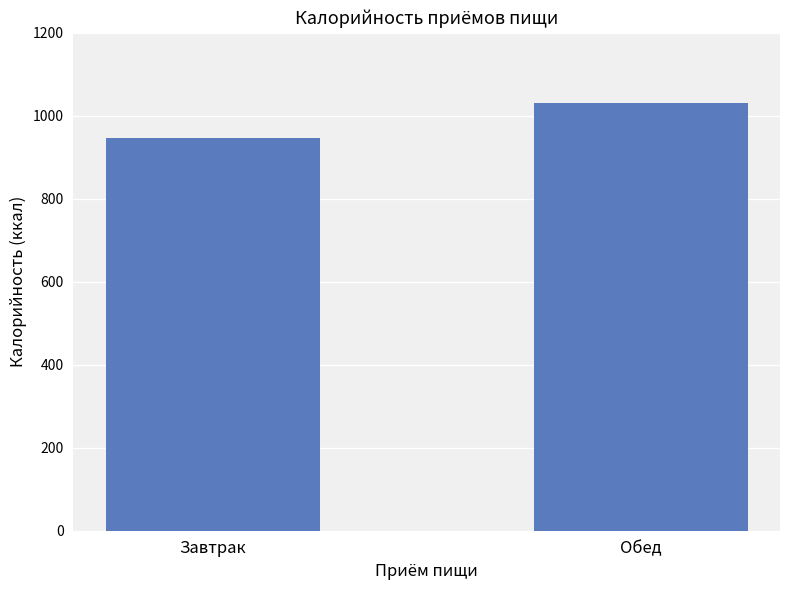

What is the difference between the maximum and minimum values?

83.8